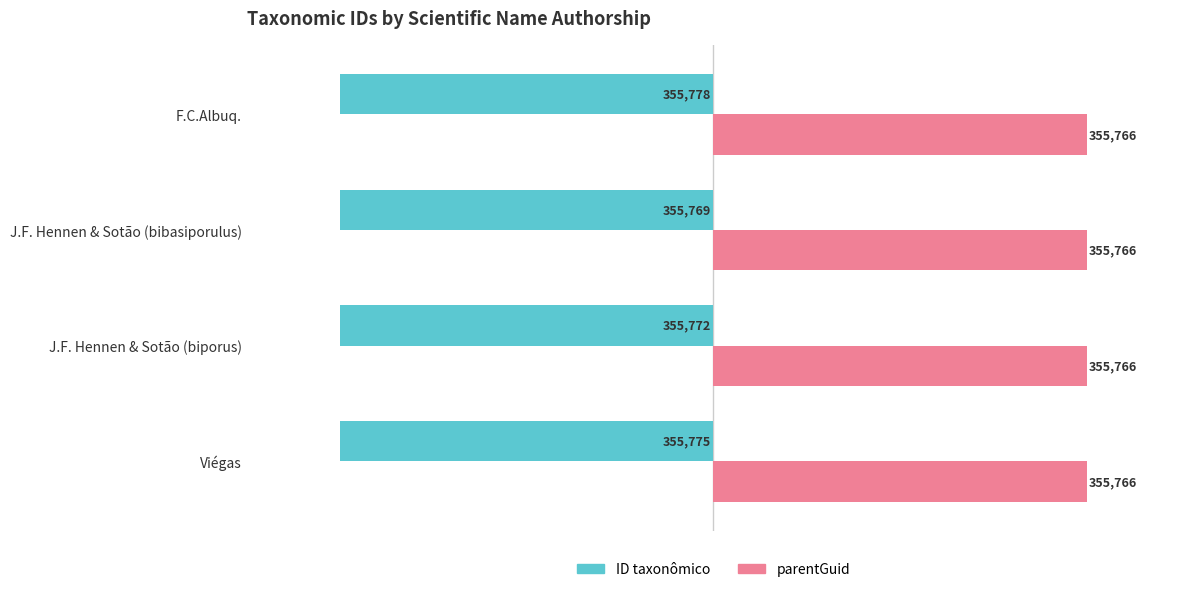

At which category does the chart reach its minimum across all series?

F.C.Albuq.